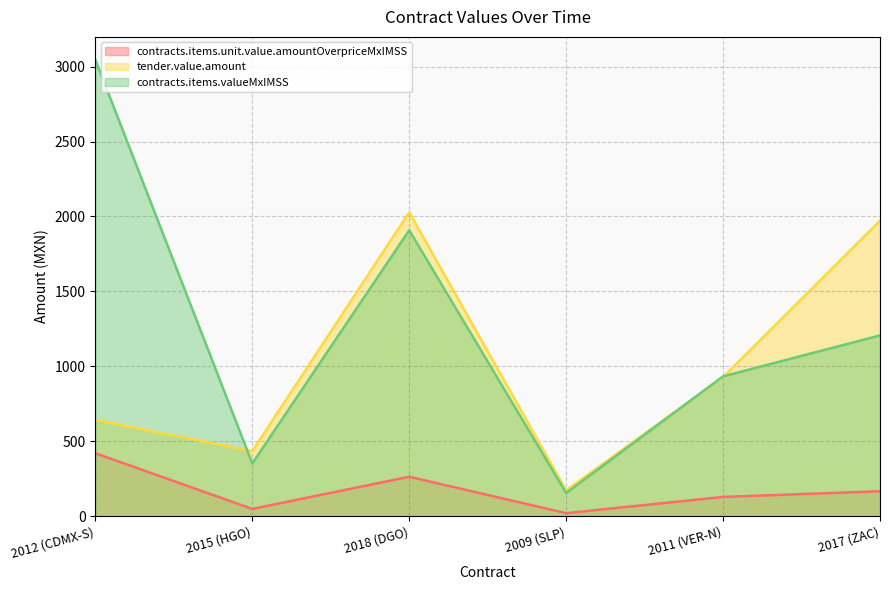

Reading left to right, extract all data points from this chart.

contracts.items.unit.value.amountOverpriceMxIMSS: 420.2	48.6	263.2	20.2	128.7	166.4
tender.value.amount: 642.6	434.4	2028.2	172.5	928.6	1972.0
contracts.items.valueMxIMSS: 3046.2	352.0	1908.2	155.2	933.1	1206.4